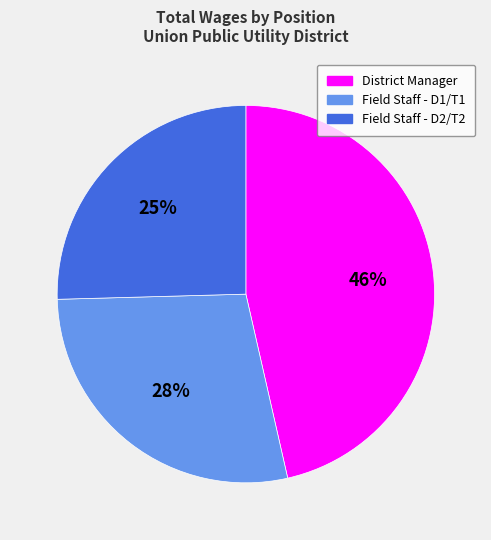

To the nearest percent, what is the average slice percentage?

33%